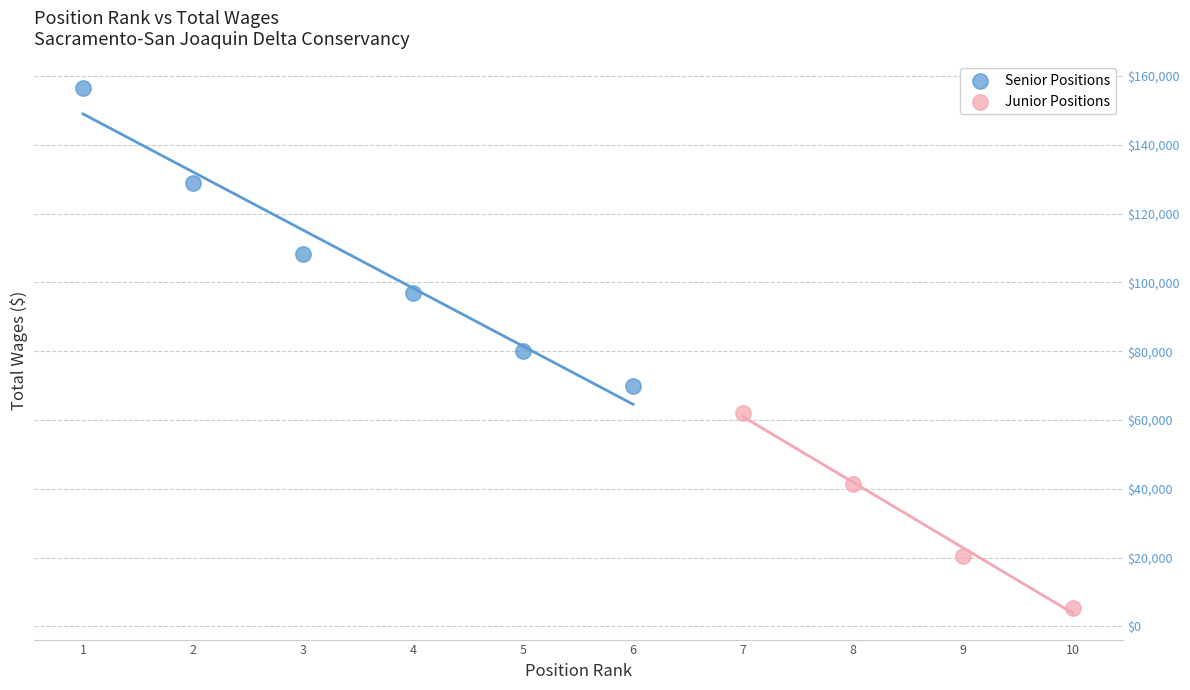

Which series contains the lowest Y value?

Junior Positions